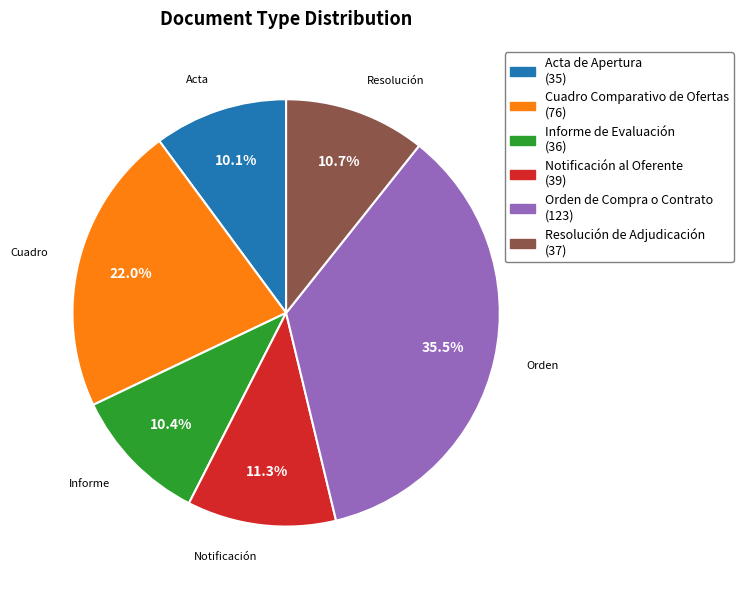

What percentage is NOT represented by Orden de Compra o Contrato?

64.5%